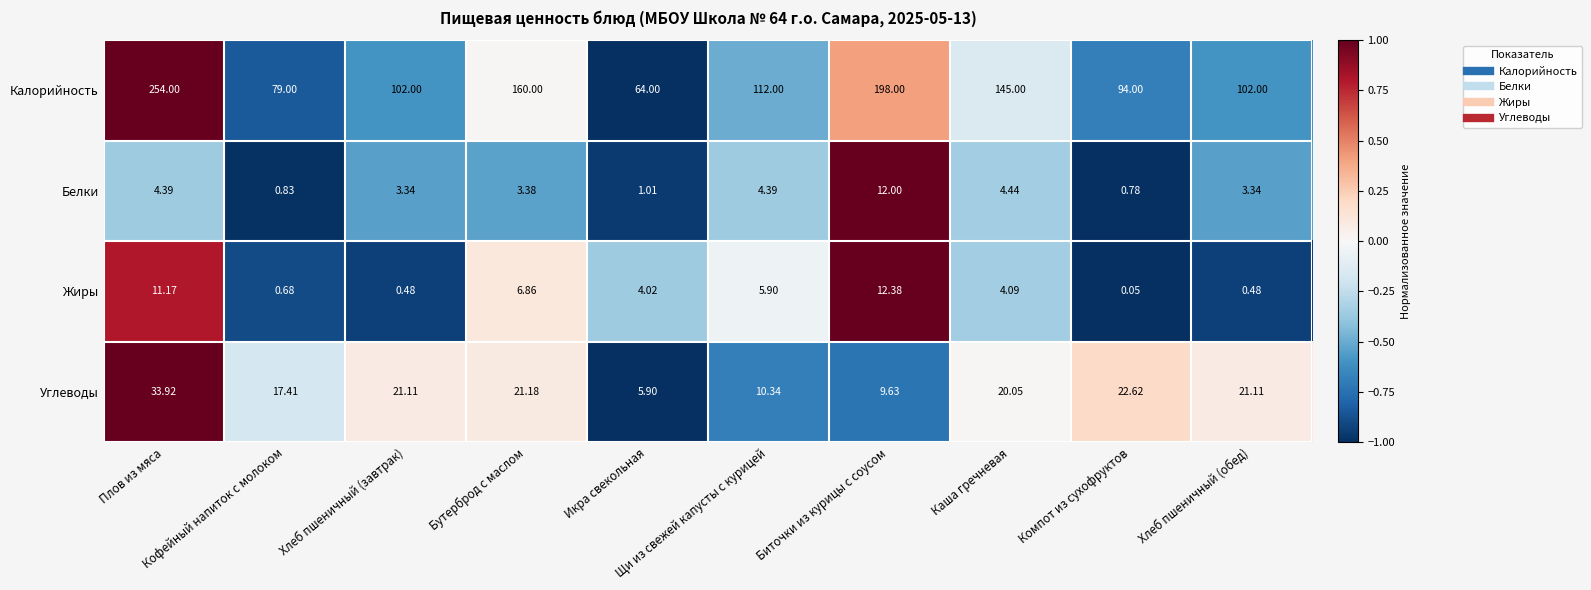

Rank the series at Икра свекольная from highest to lowest value.

Калорийность, Углеводы, Жиры, Белки